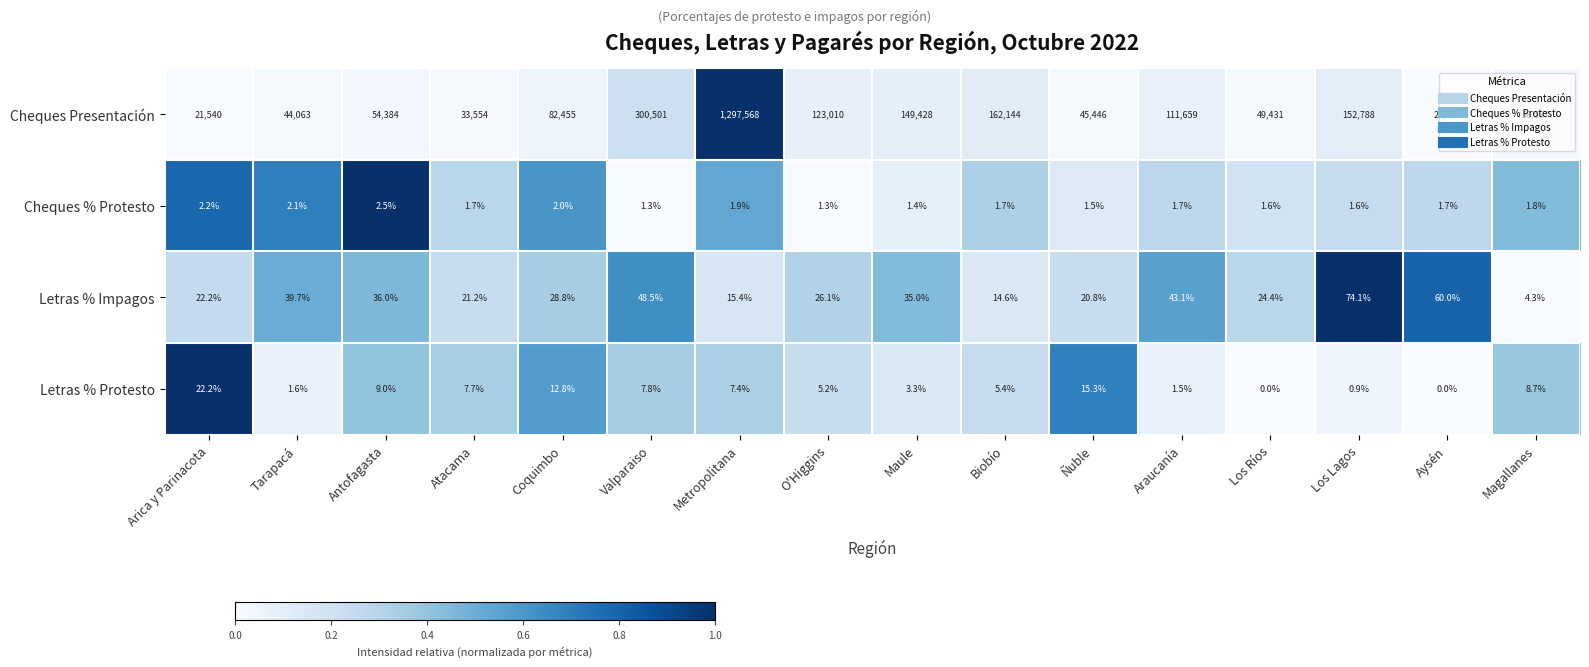

What is the difference between the Cheques % Protesto values at Los Lagos and Metropolitana?

0.3